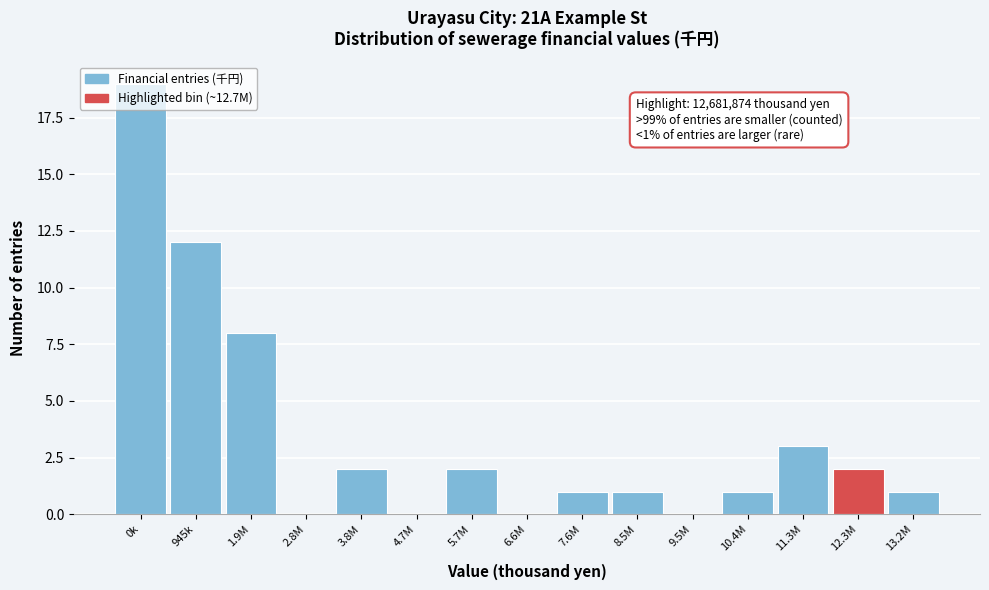

True or false: the data shows 2 at 12.3M.

True